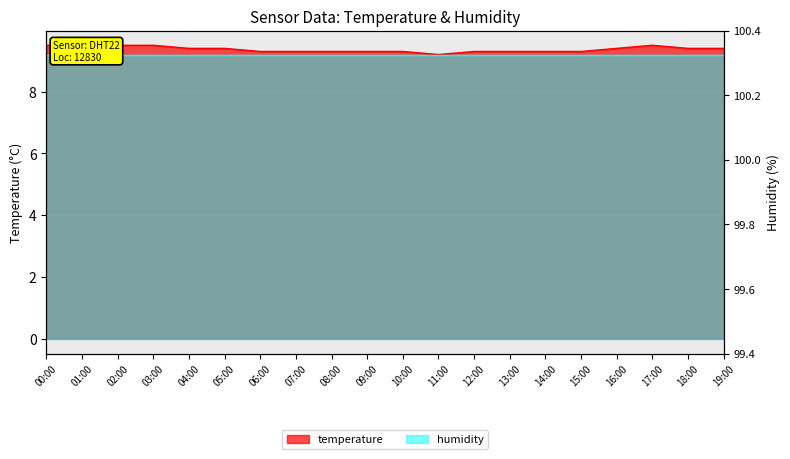

What is the value of the 9th point from the left?

9.3